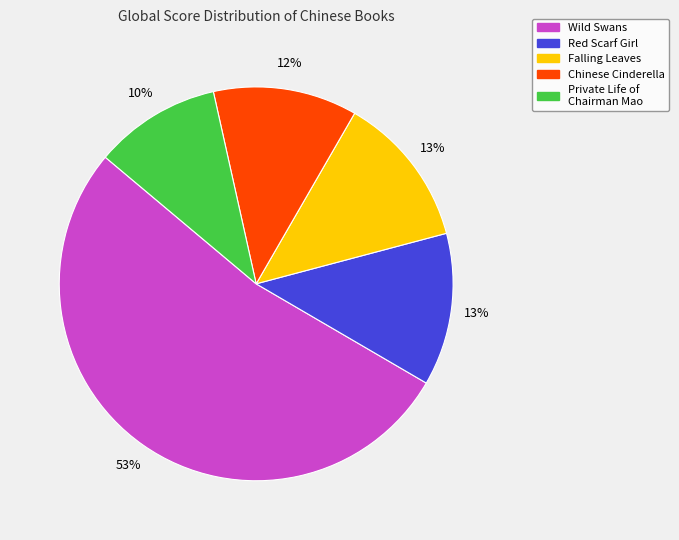

Is there a majority slice in this chart?

Yes